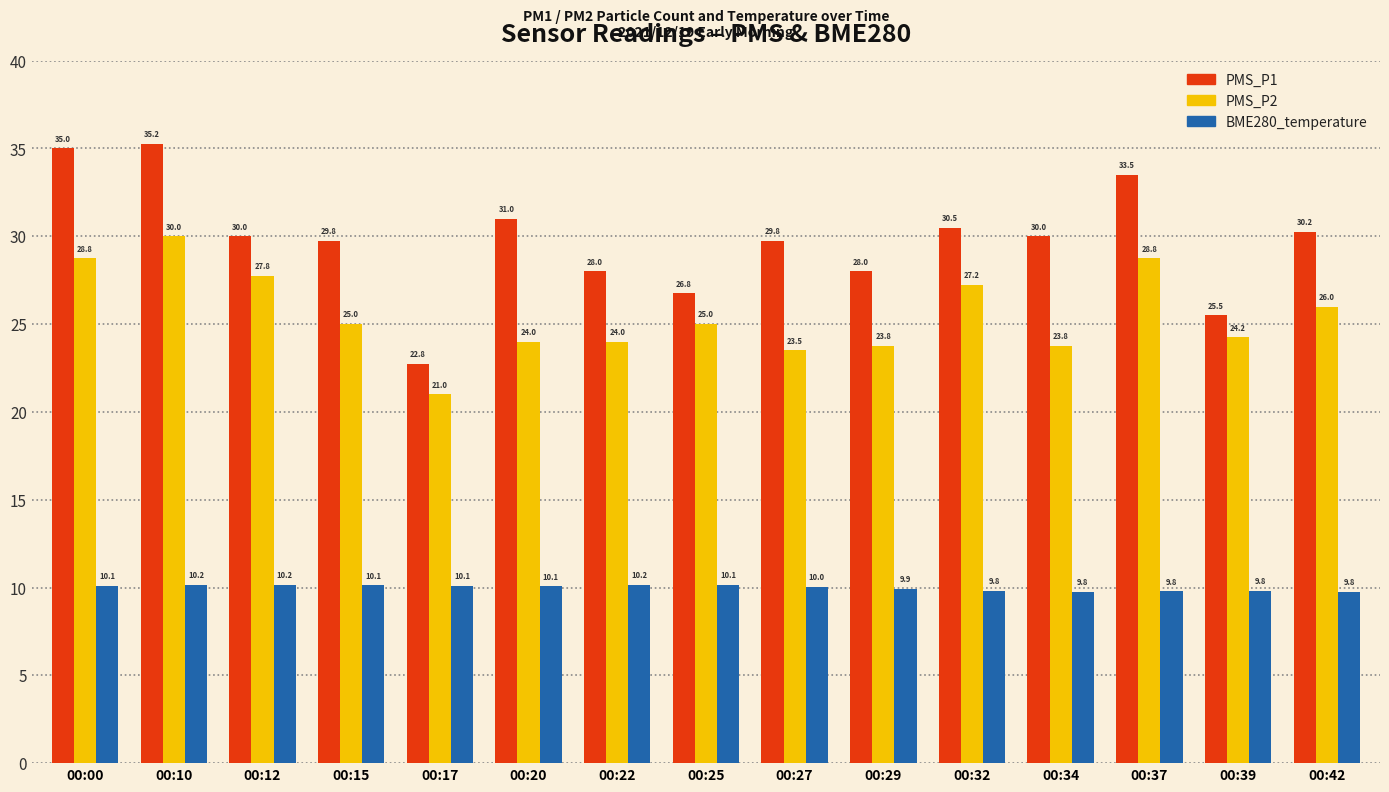

At how many categories does at least one series exceed 34?

2